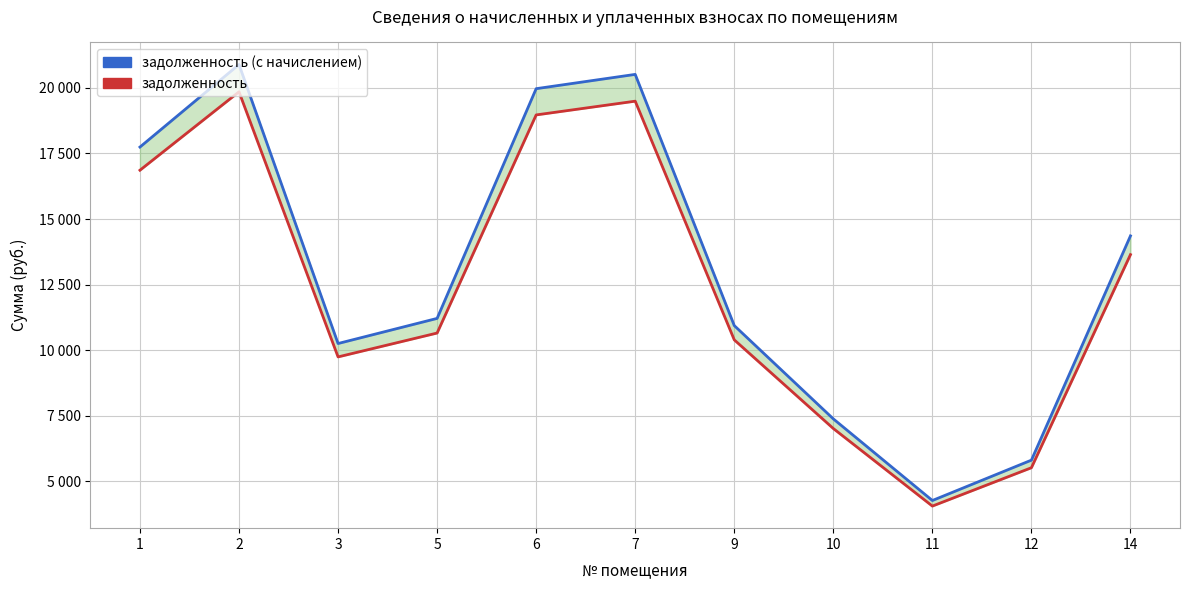

Which category has the highest value across all series?

2